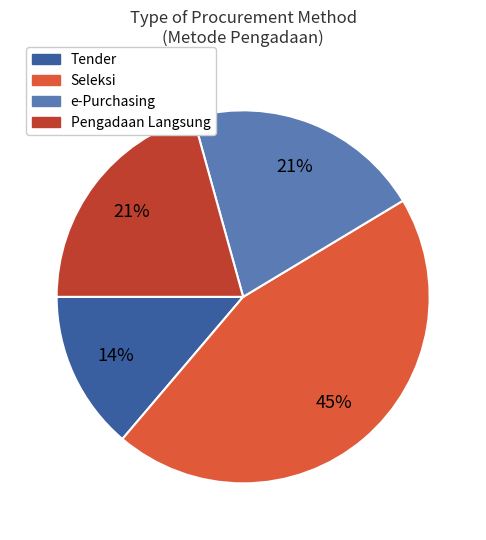

True or false: Pengadaan Langsung accounts for 14% of the total.

False